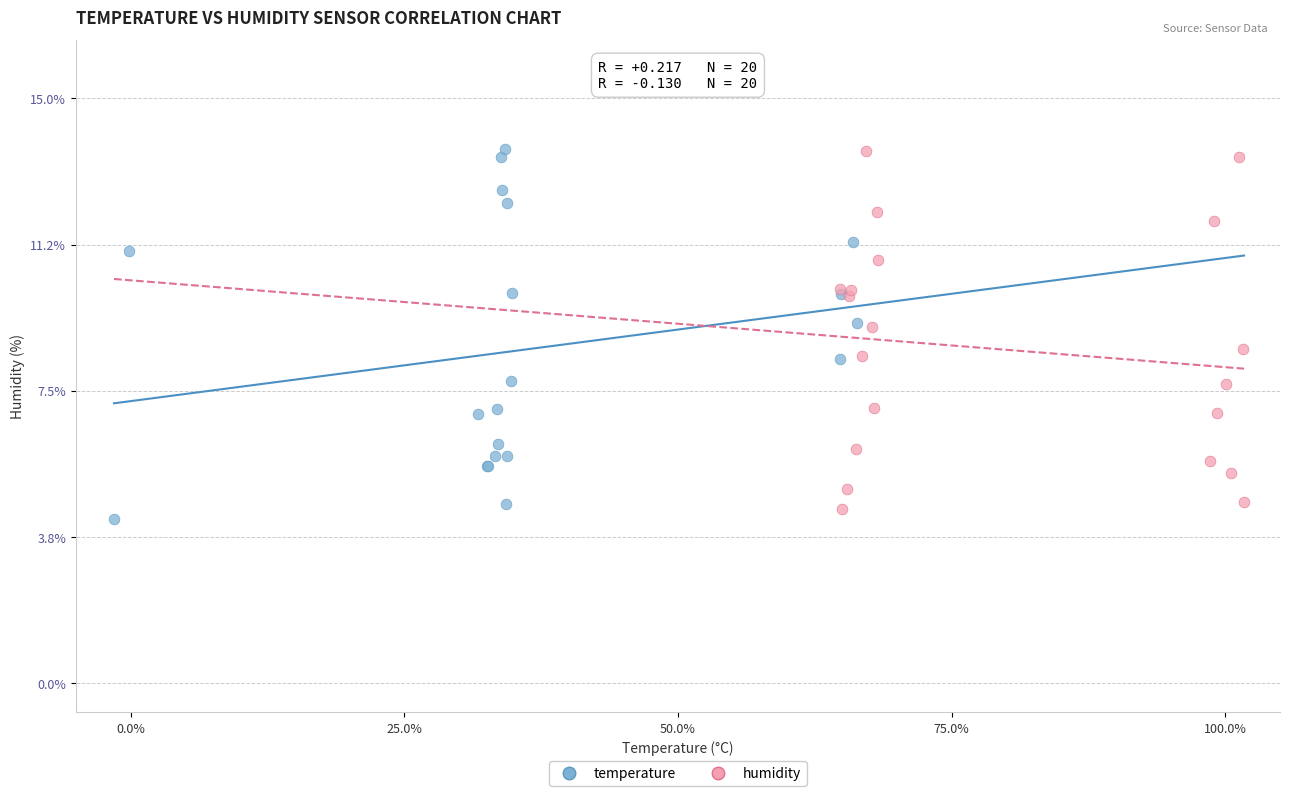

Which series has the widest spread of Y values?

temperature